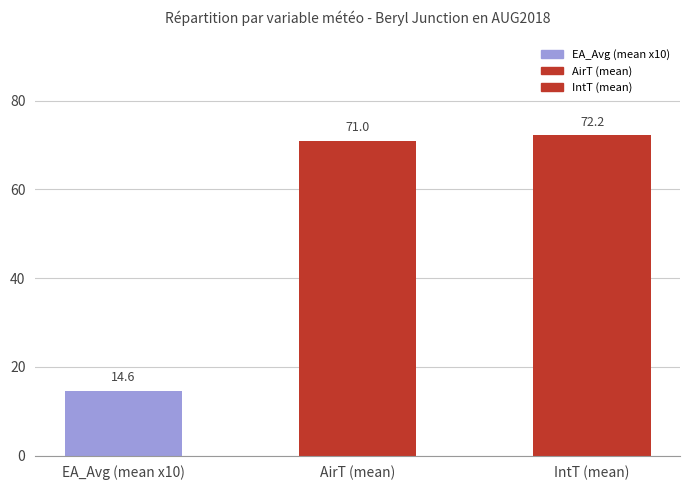

What is the approximate value at EA_Avg (mean x10)?

14.6